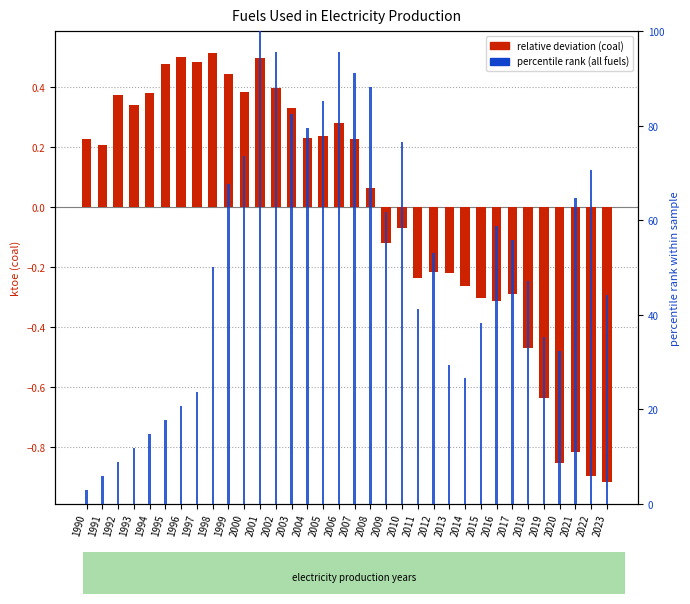

What is the lowest value of the percentile rank (all fuels) series?

2.9